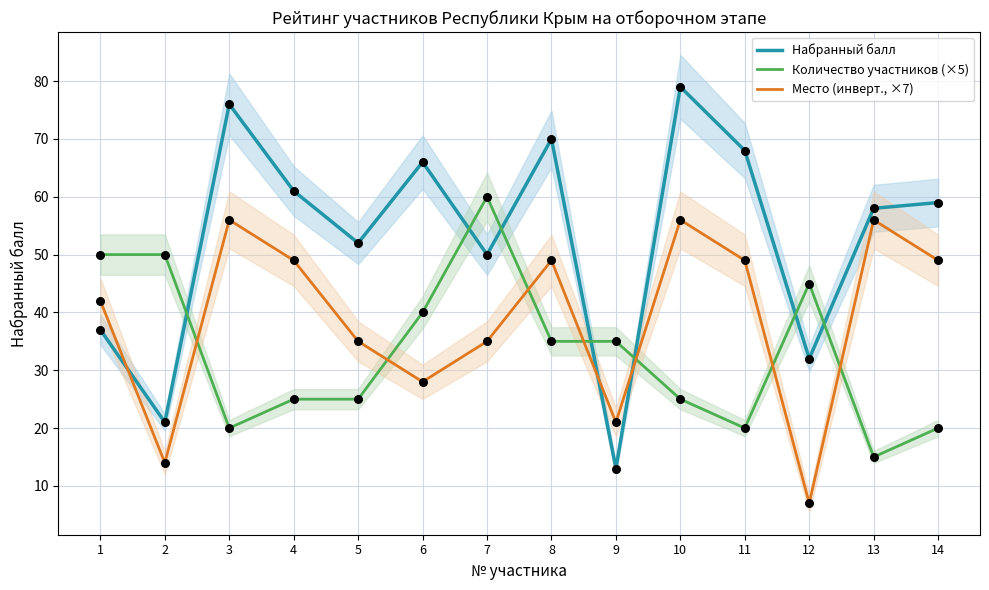

What are all the series names shown in the legend?

Набранный балл, Количество участников (×5), Место (инверт., ×7)